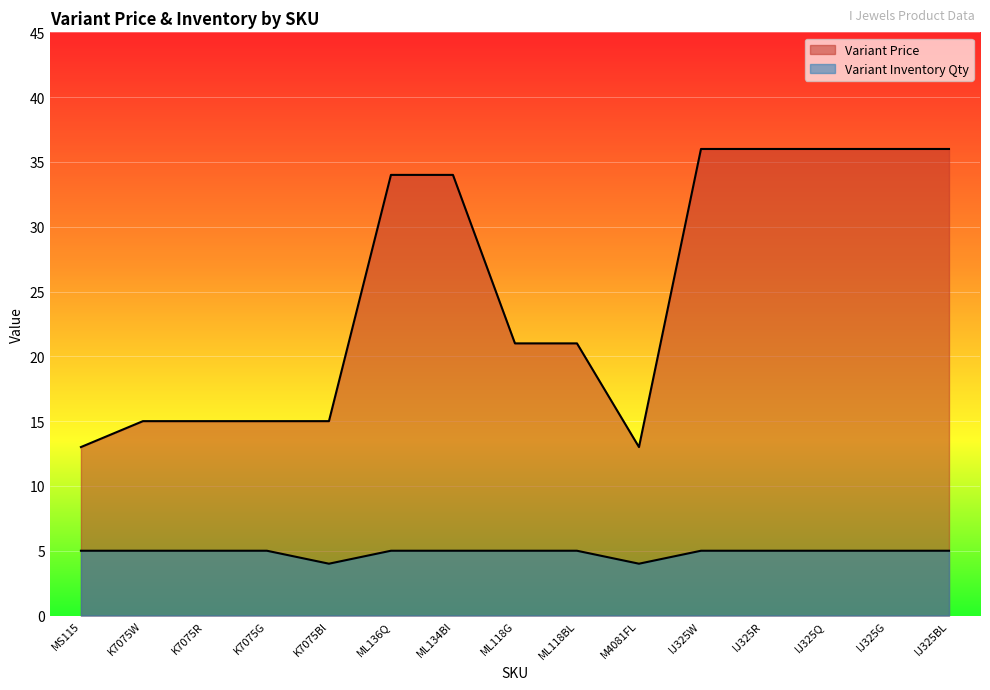

What is the label of the 3rd point from the left?

K7075R